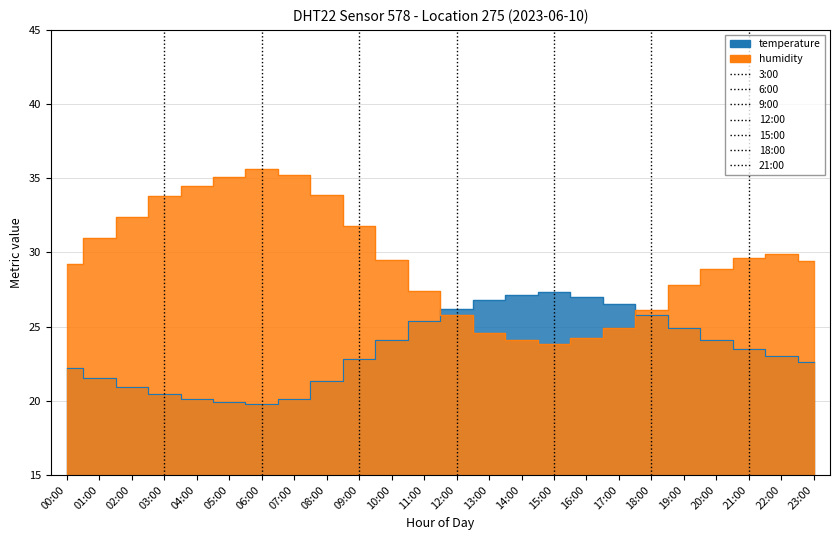

At which category does temperature reach its first local peak?

15:00